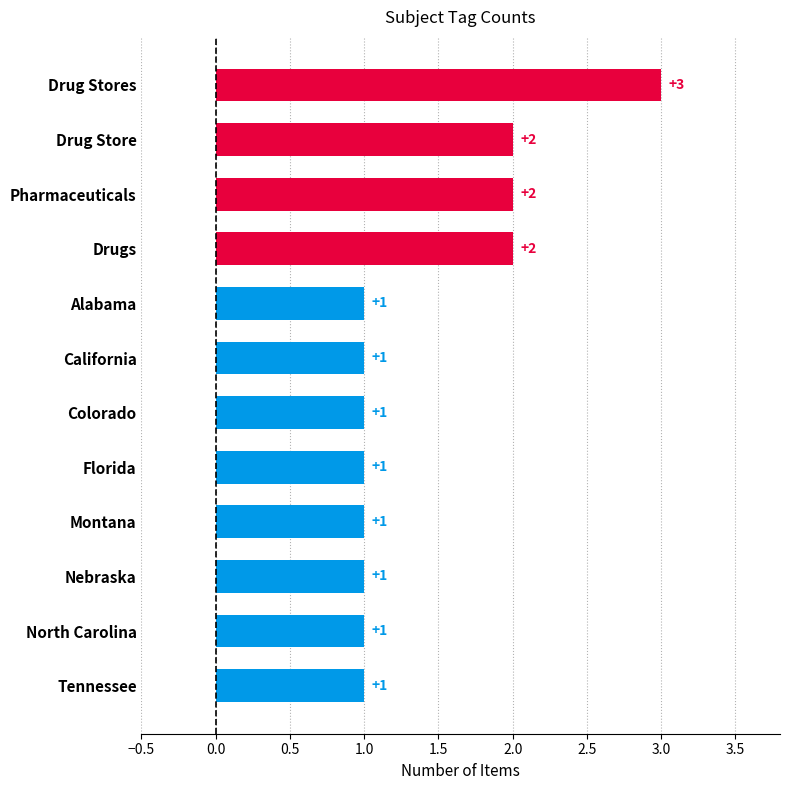

Is it true that the value at Colorado is 1?

True